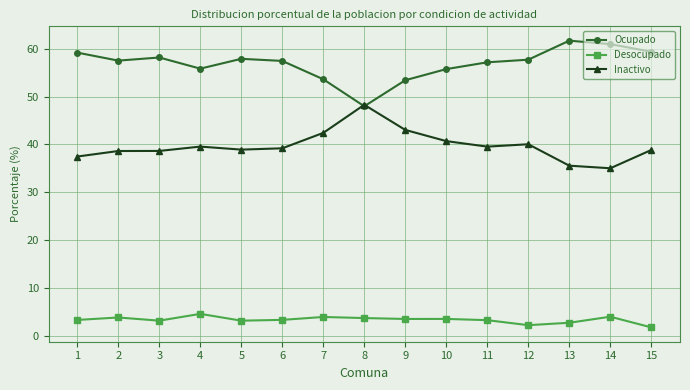

True or false: Ocupado has a value of 57.9 at 5.

True